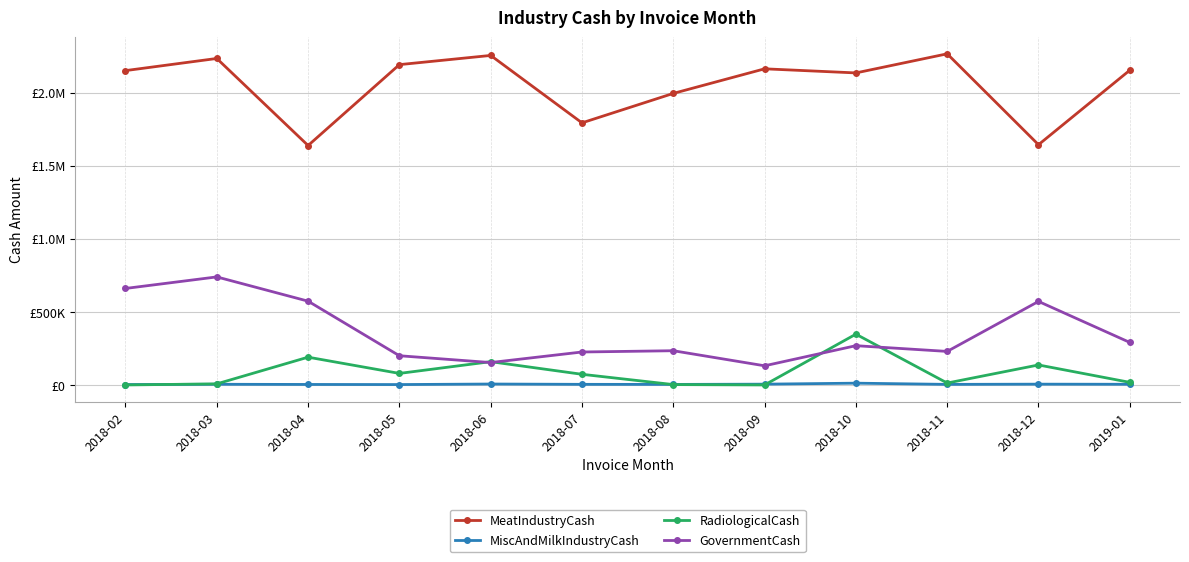

The MeatIndustryCash series shows 2153870.5 at 2019-01. True or false?

True